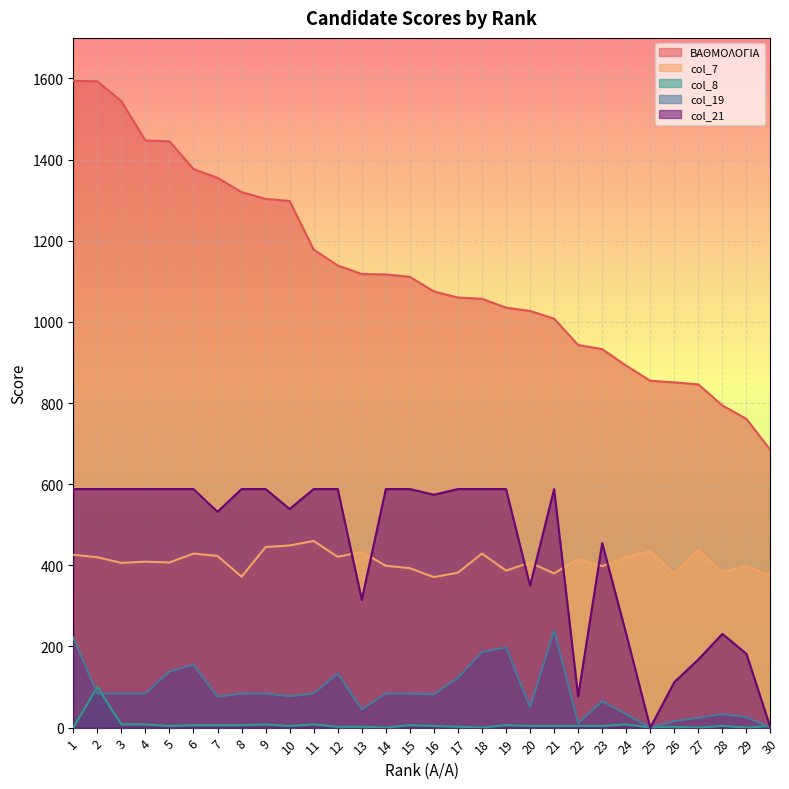

How many lines are shown in the chart?

5